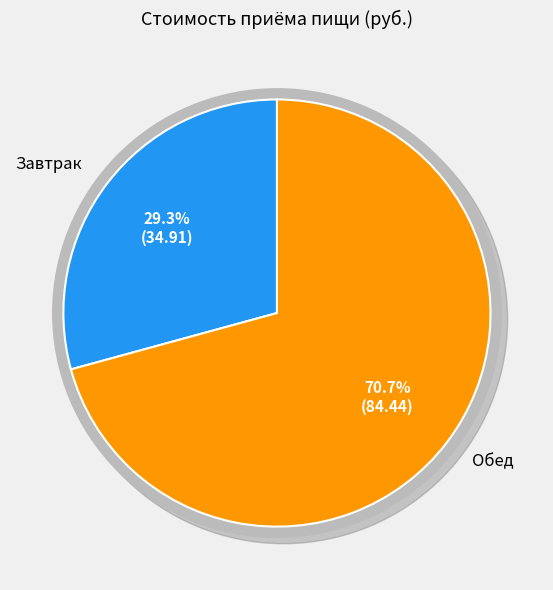

To the nearest percent, what percentage of the pie is Обед?

71%